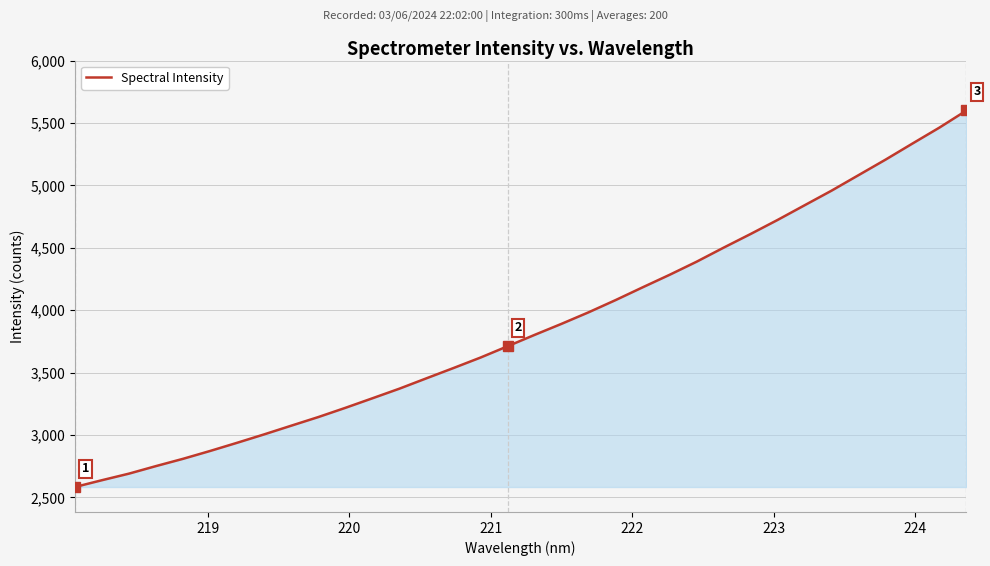

Reading right to left, list all the values displayed in this chart.

5601.1	5464.2	5336.3	5207.1	5082.8	4958.6	4841.3	4723.8	4611.1	4501.6	4389.0	4284.2	4183.7	4081.5	3983.6	3891.4	3802.5	3711.4	3621.0	3537.1	3454.8	3371.8	3294.7	3218.1	3144.3	3075.3	3005.7	2938.4	2872.8	2809.9	2751.6	2691.1	2638.4	2583.8